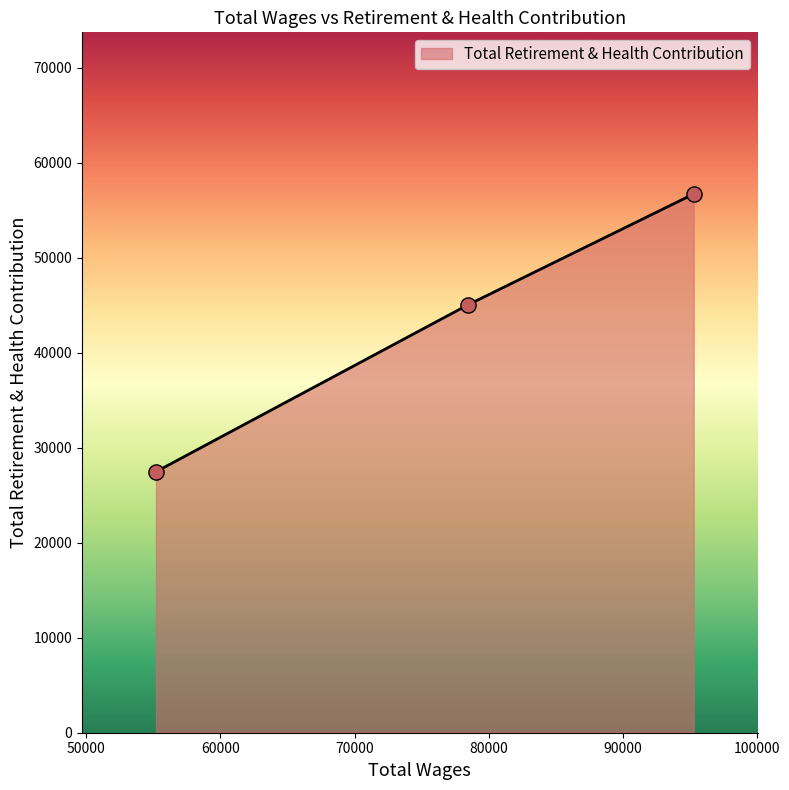

What is the greatest value displayed?

56699